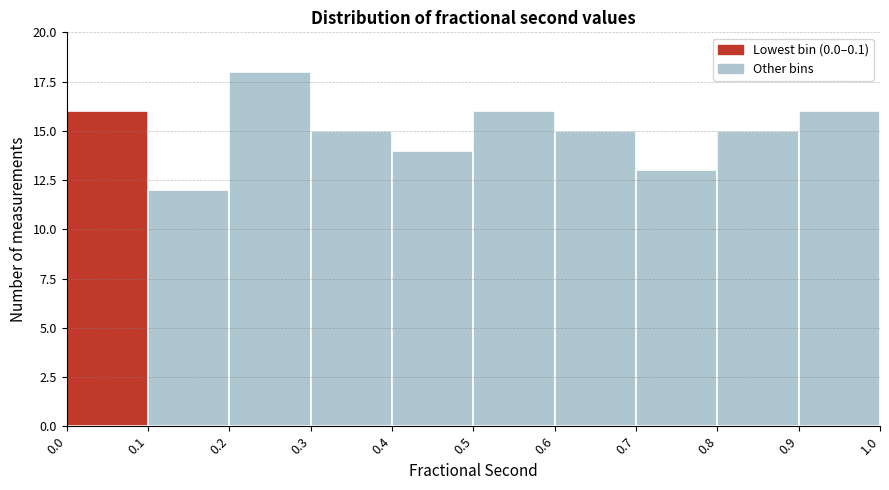

Reading left to right, transcribe this chart: for each bar, give the range it covers on the x-axis and its height. The values are not printed on the chart, so give them approximately, as read against the axis.

0.0 to 0.1: 16
0.1 to 0.2: 12
0.2 to 0.3: 18
0.3 to 0.4: 15
0.4 to 0.5: 14
0.5 to 0.6: 16
0.6 to 0.7: 15
0.7 to 0.8: 13
0.8 to 0.9: 15
0.9 to 1.0: 16